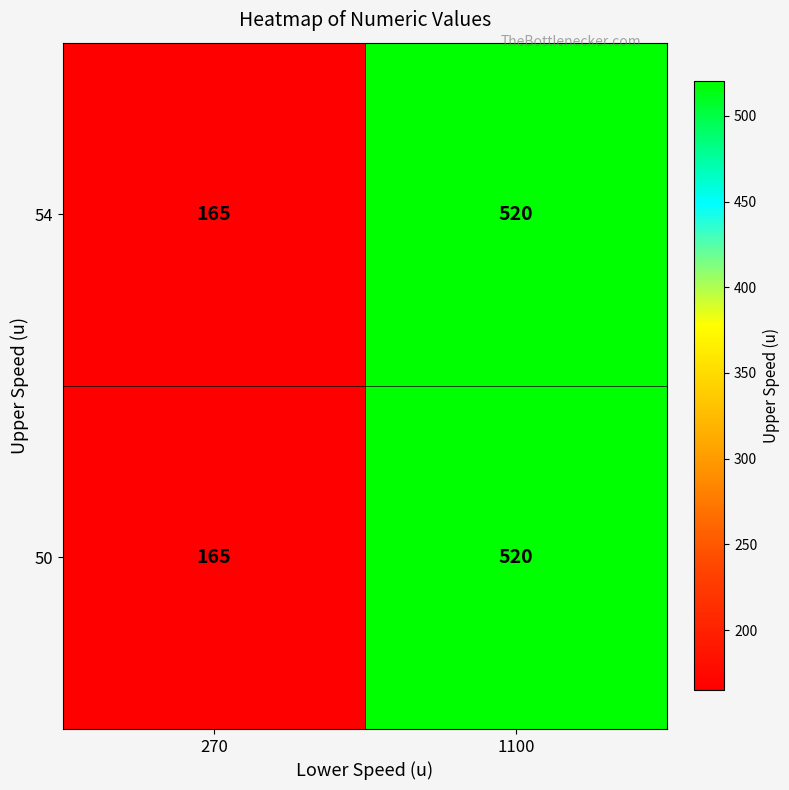

The value of 54 at 1100 is 214. True or false?

False